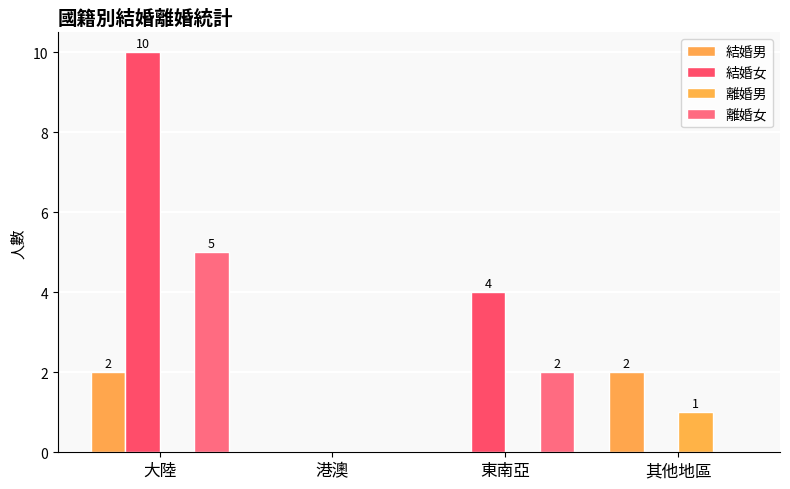

Does the chart contain stacked bars?

No